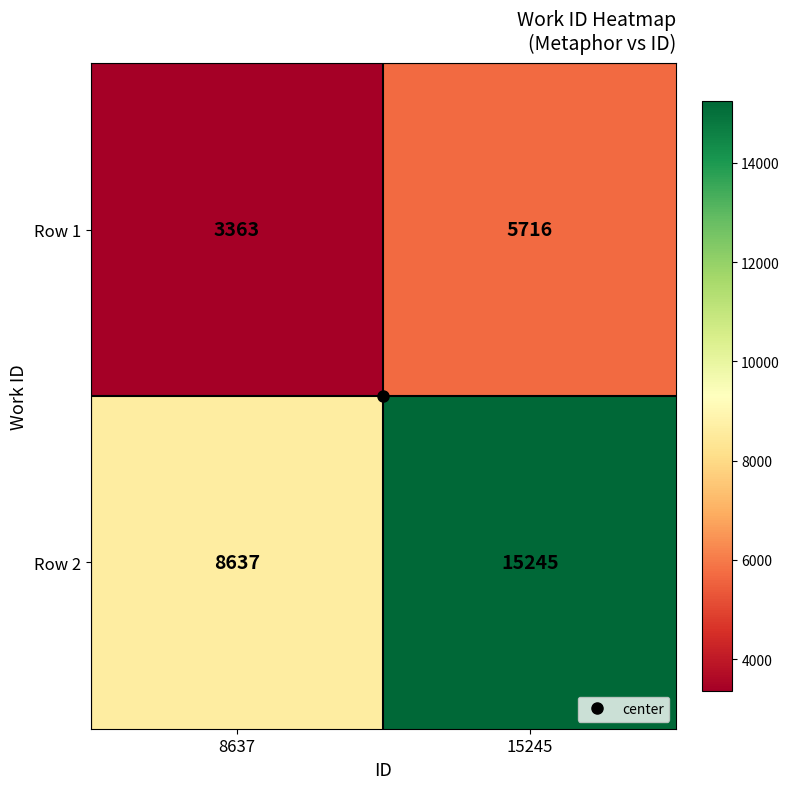

At which category is the sum across all series the highest?

15245